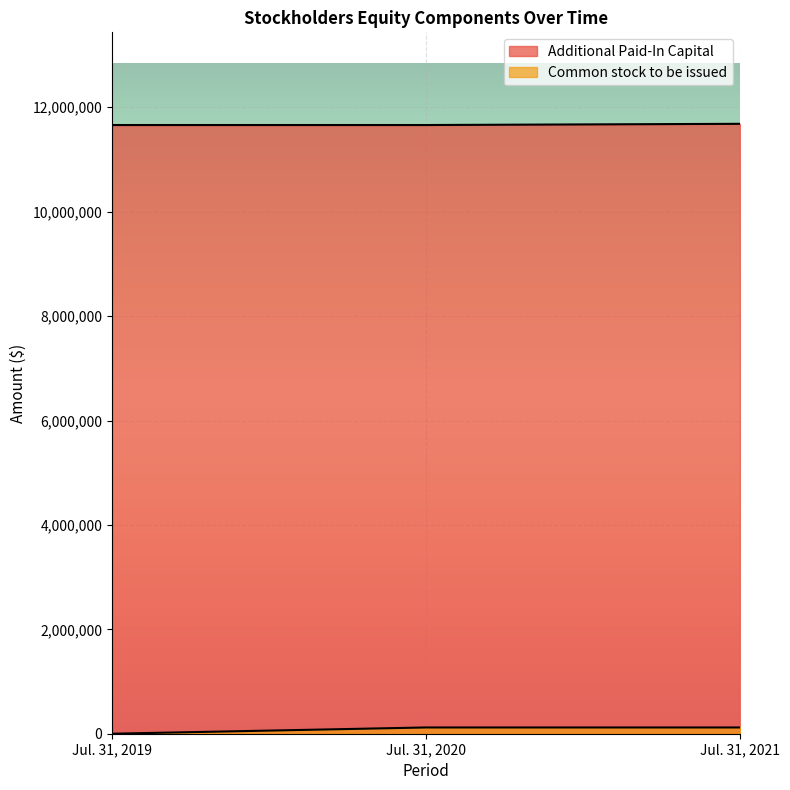

What is the spread (max minus min) of values at Jul. 31, 2021?

11563246